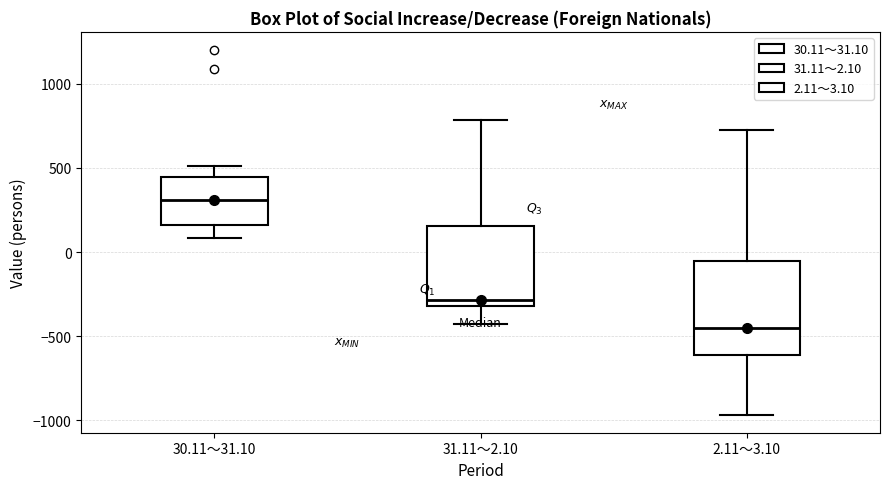

Where is the lower edge of the box for 31.11～2.10 on the y-axis? The values are not printed on the chart, so give them approximately, as read against the axis.

-300